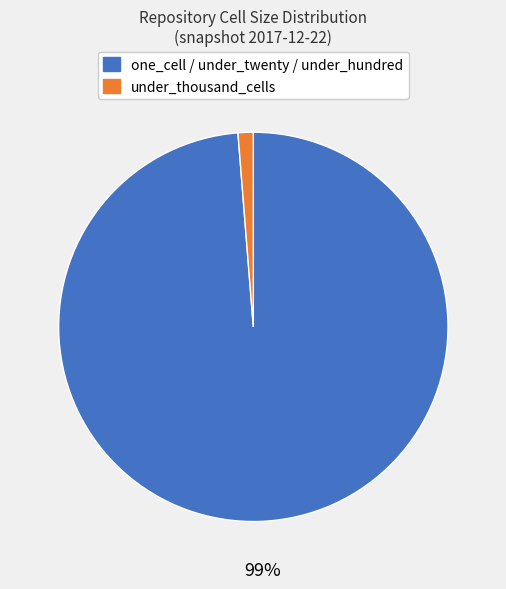

To the nearest percent, what is the average slice percentage?

50%